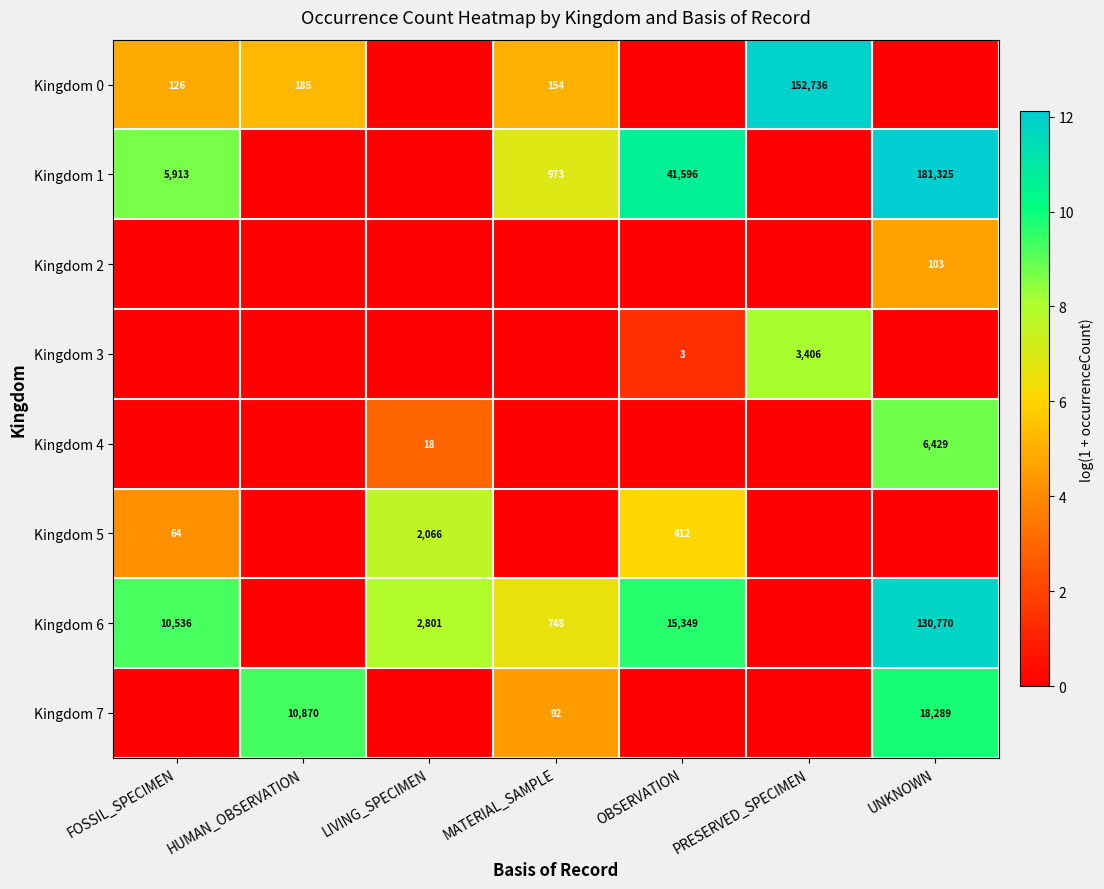

Is the value of Kingdom 5 at OBSERVATION greater than the value of Kingdom 3 at OBSERVATION?

Yes